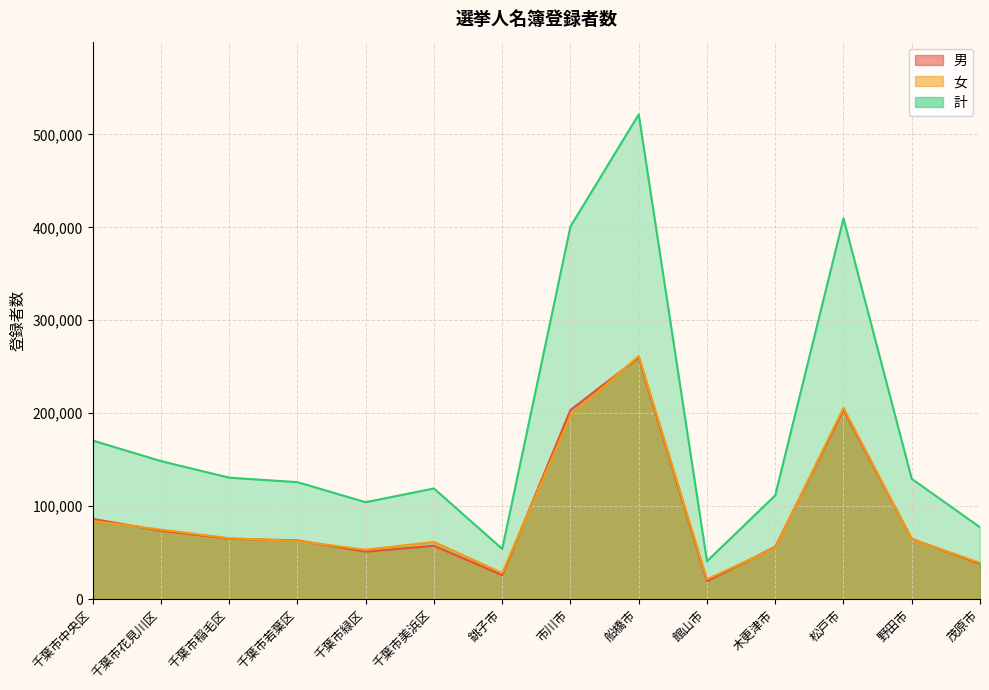

Rank the series at 松戸市 from lowest to highest value.

男, 女, 計